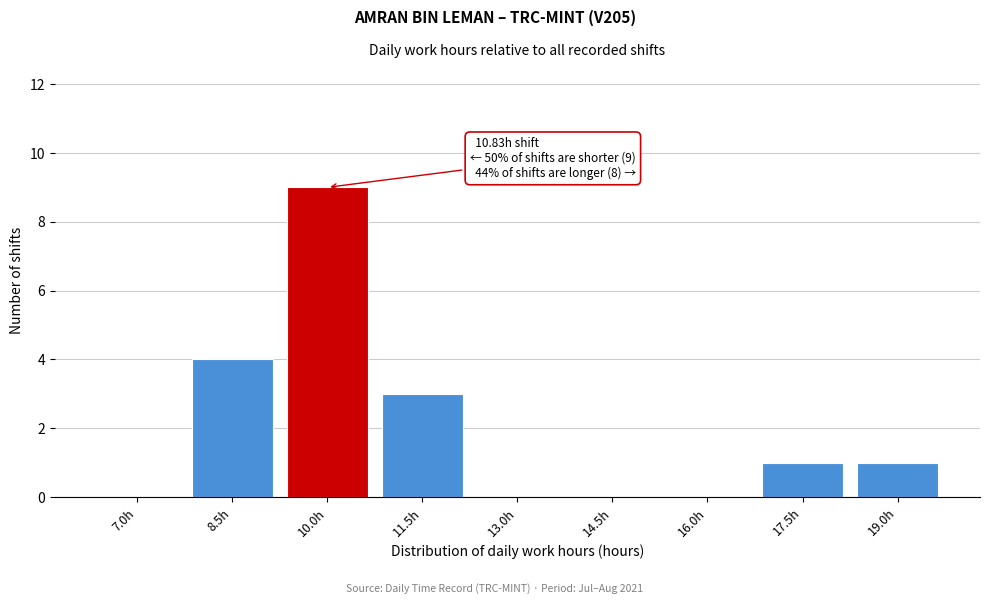

Reading right to left, what are all the values shown in this chart?

19.0h=1	17.5h=1	16.0h=0	14.5h=0	13.0h=0	11.5h=3	10.0h=9	8.5h=4	7.0h=0